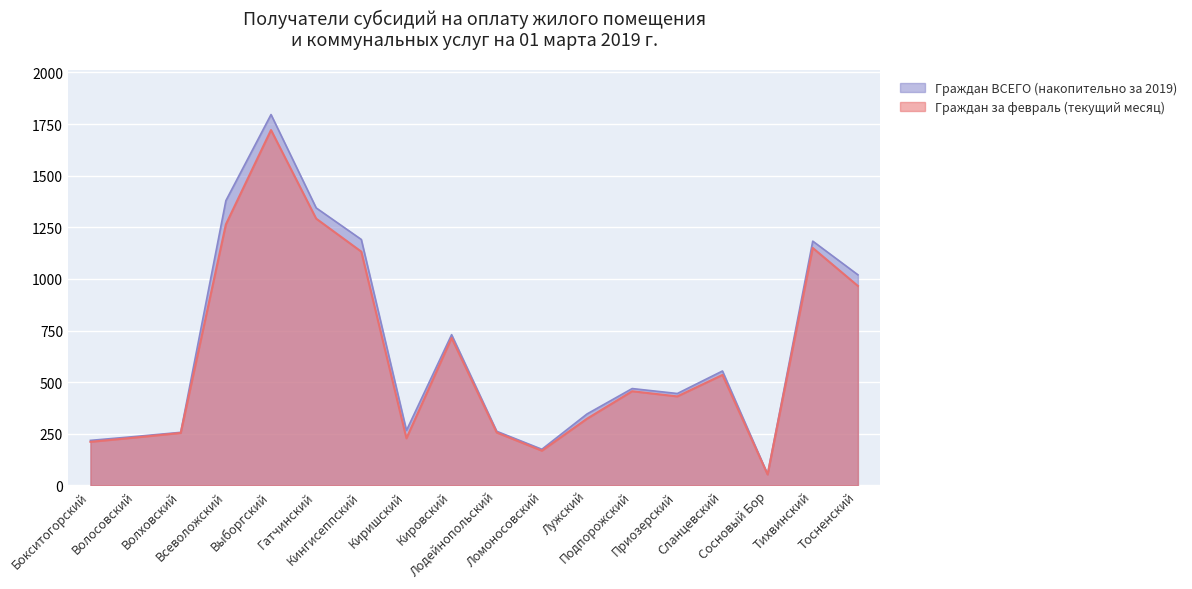

Reading left to right, transcribe all the data shown in this chart.

Граждан за февраль (текущий месяц): 211	232	254	1264	1721	1292	1132	228	714	256	168	323	456	431	535	53	1150	966
Граждан ВСЕГО (накопительно за 2019): 218	237	257	1379	1796	1344	1191	266	730	262	175	346	469	445	554	54	1183	1020